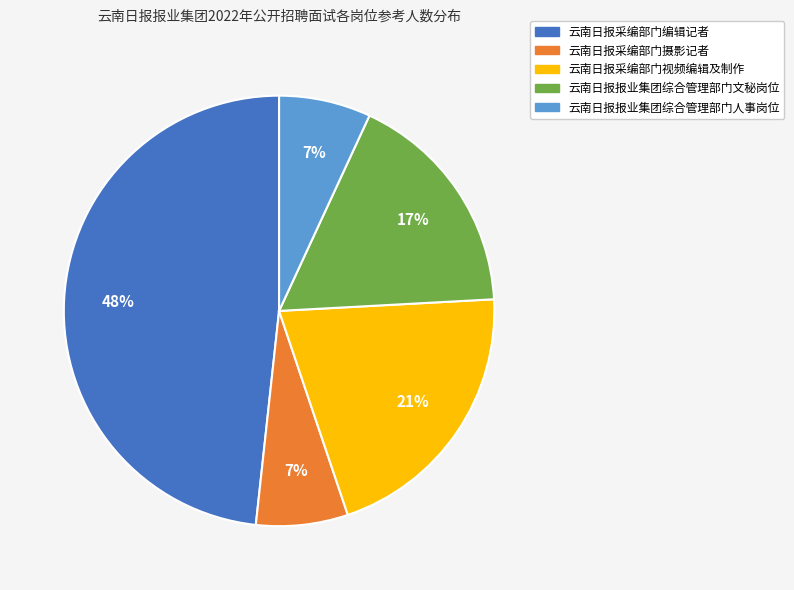

Is it true that 云南日报采编部门视频编辑及制作 is 36% of the pie?

False